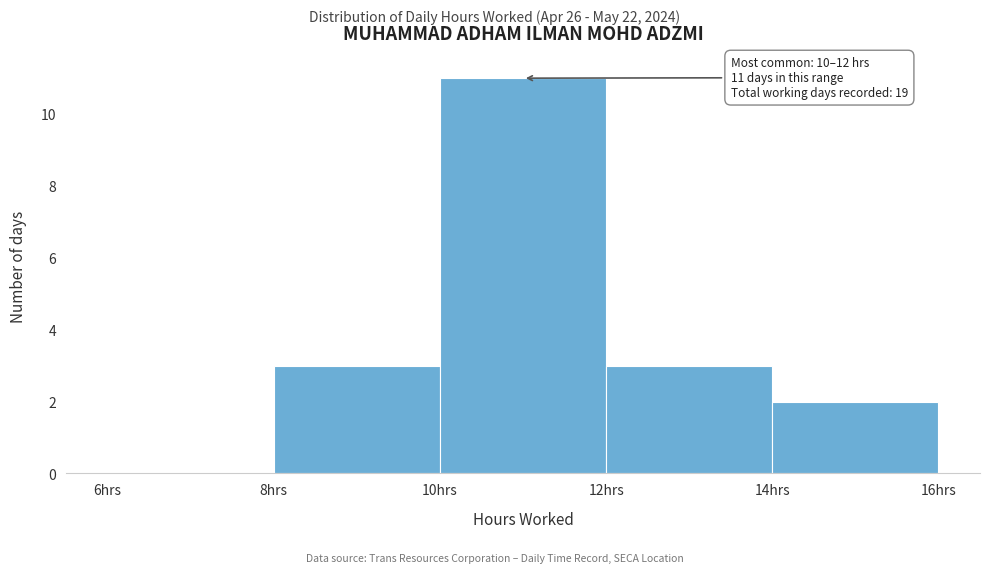

Over which range of the x-axis is the bar tallest?

10 to 12